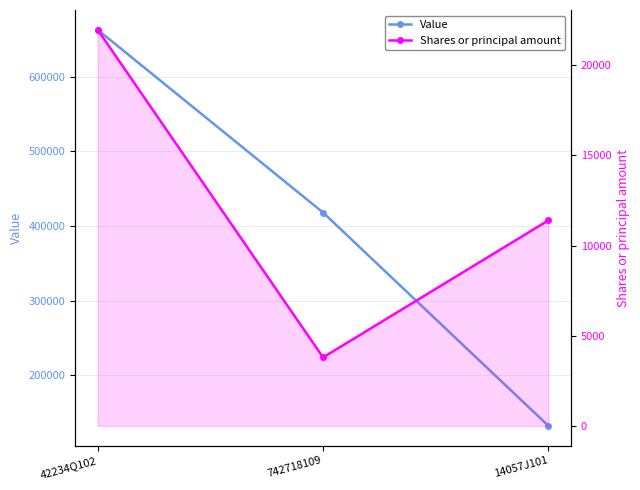

The Value series shows 206825 at 742718109. True or false?

False